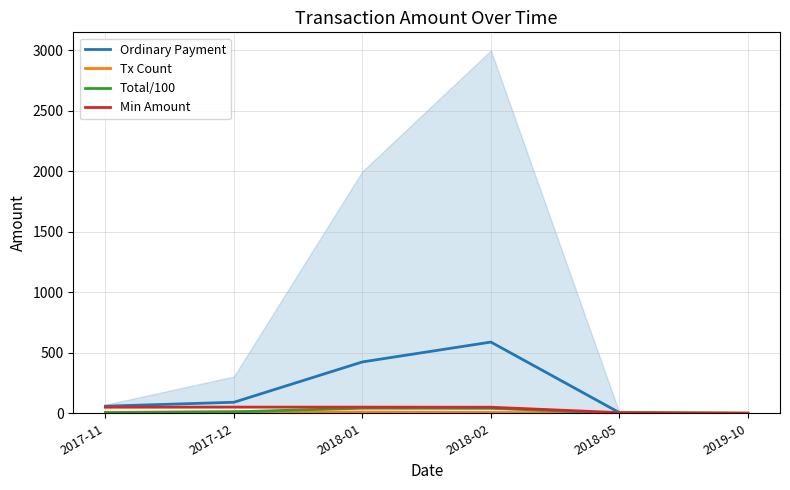

Rank the categories by Min Amount value from highest to lowest.

2017-12, 2018-01, 2017-11, 2018-02, 2018-05, 2019-10